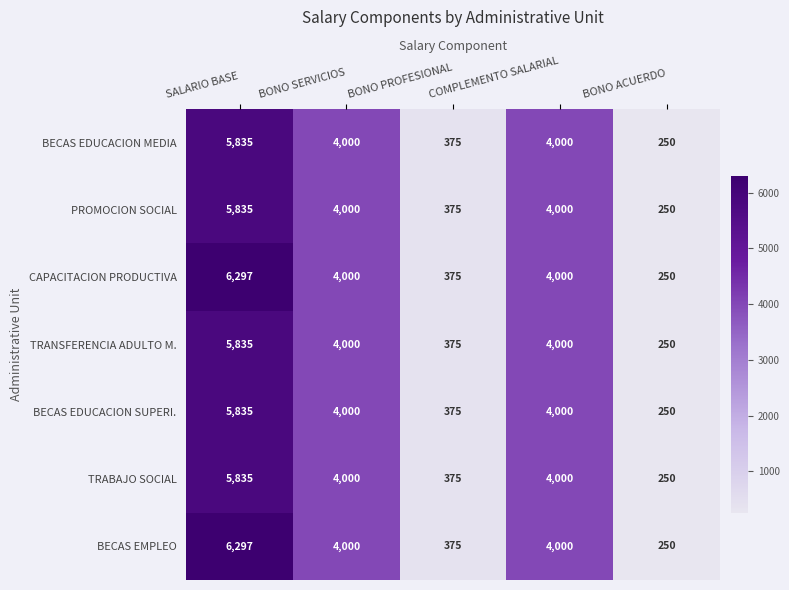

True or false: BECAS EDUCACION MEDIA has a value of 5835 at SALARIO BASE.

True